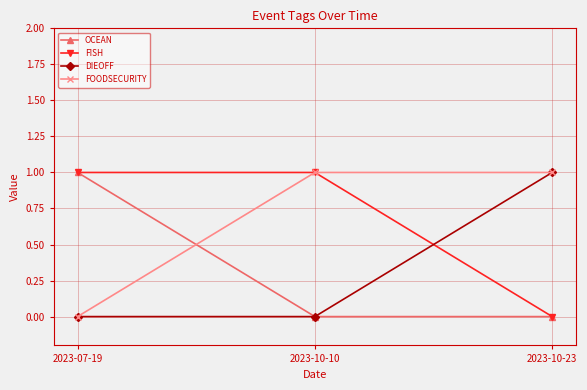

How many categories are shown in the chart?

3